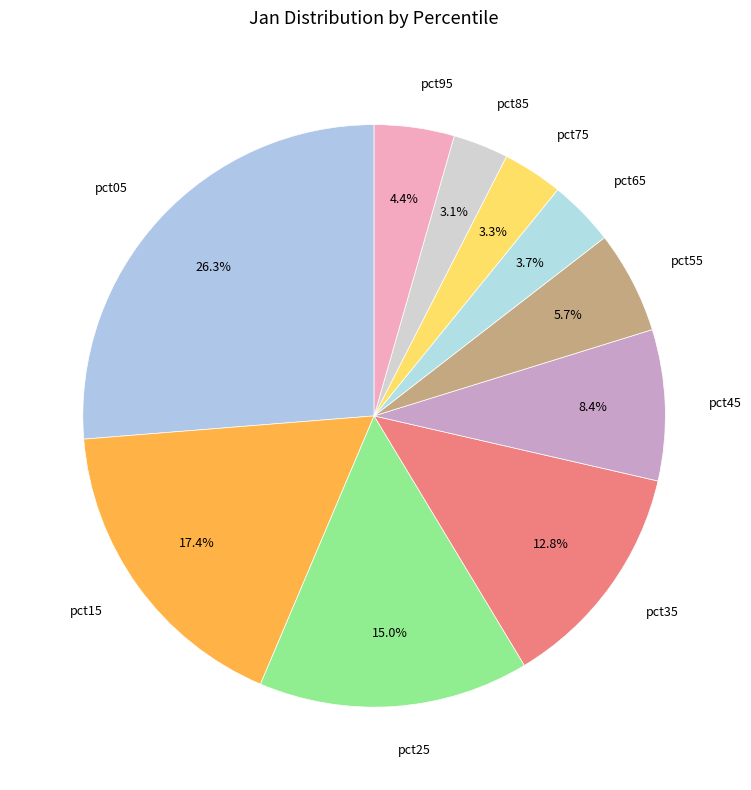

Count the number of slices in the pie.

10